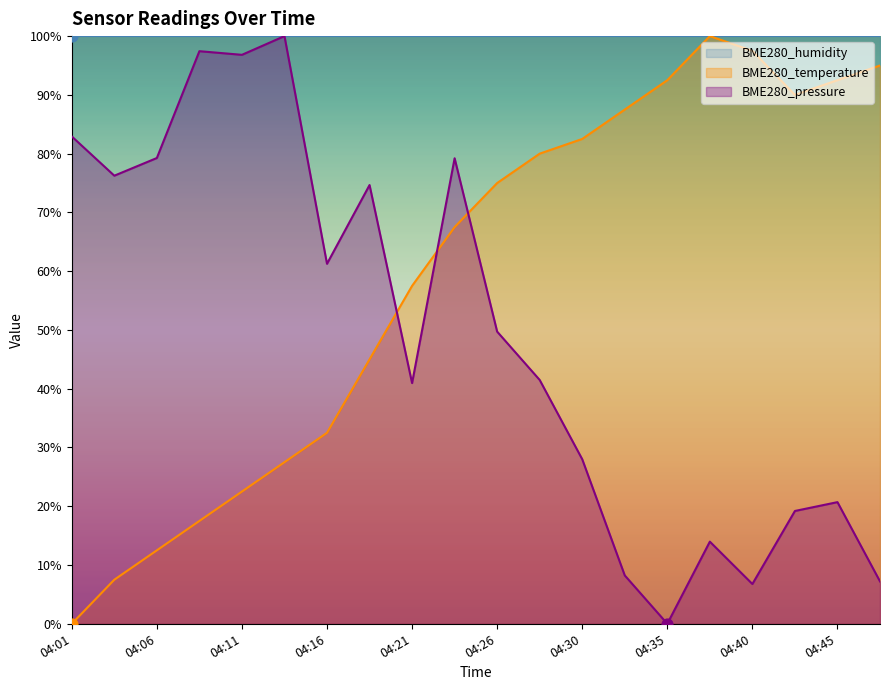

Is the value of BME280_temperature at 04:16 greater than the value of BME280_pressure at 04:21?

No